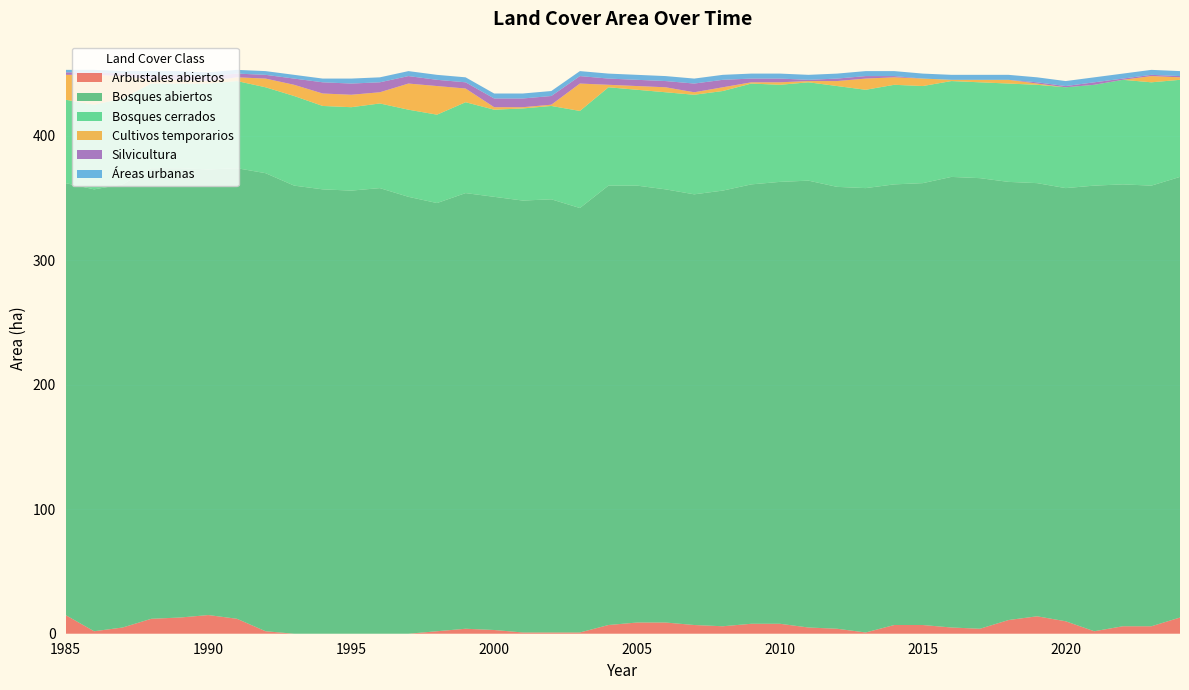

Reading right to left, extract all data points from this chart.

Arbustales abiertos: 13	6	6	2	10	14	11	4	5	7	7	1	4	5	8	8	6	7	9	9	7	1	1	1	3	4	2	0	0	0	0	0	2	12	15	13	12	5	2	15
Bosques abiertos: 354	354	355	358	348	348	352	362	362	355	354	357	355	359	355	353	350	346	348	351	353	341	348	347	348	350	344	351	358	356	357	360	368	362	358	361	362	356	355	347
Bosques cerrados: 78	83	84	81	81	79	79	77	77	78	80	79	81	79	78	81	80	80	78	77	79	78	75	74	70	73	71	70	68	67	67	72	69	70	69	68	68	69	68	67
Cultivos temporarios: 2	5	0	0	0	1	3	2	1	6	6	9	4	1	2	1	3	2	4	3	2	22	1	1	2	11	23	21	9	10	10	9	7	3	2	3	3	18	24	20
Silvicultura: 1	1	1	2	1	1	0	0	0	0	1	2	2	1	3	3	6	7	5	5	5	6	7	7	7	5	5	6	8	9	9	5	3	3	4	4	4	2	2	2
Áreas urbanas: 4	4	4	4	4	4	4	4	4	4	4	4	4	4	4	4	4	4	4	4	4	4	4	4	4	4	4	4	4	4	3	3	3	3	3	3	3	2	2	2